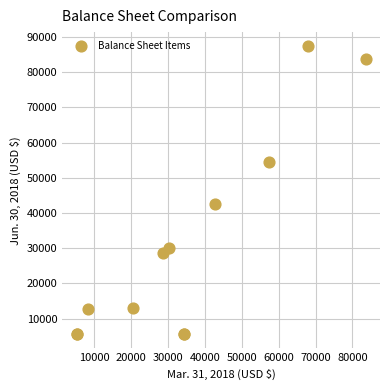

What Y value in the scatter plot is closest to 46434?

42683